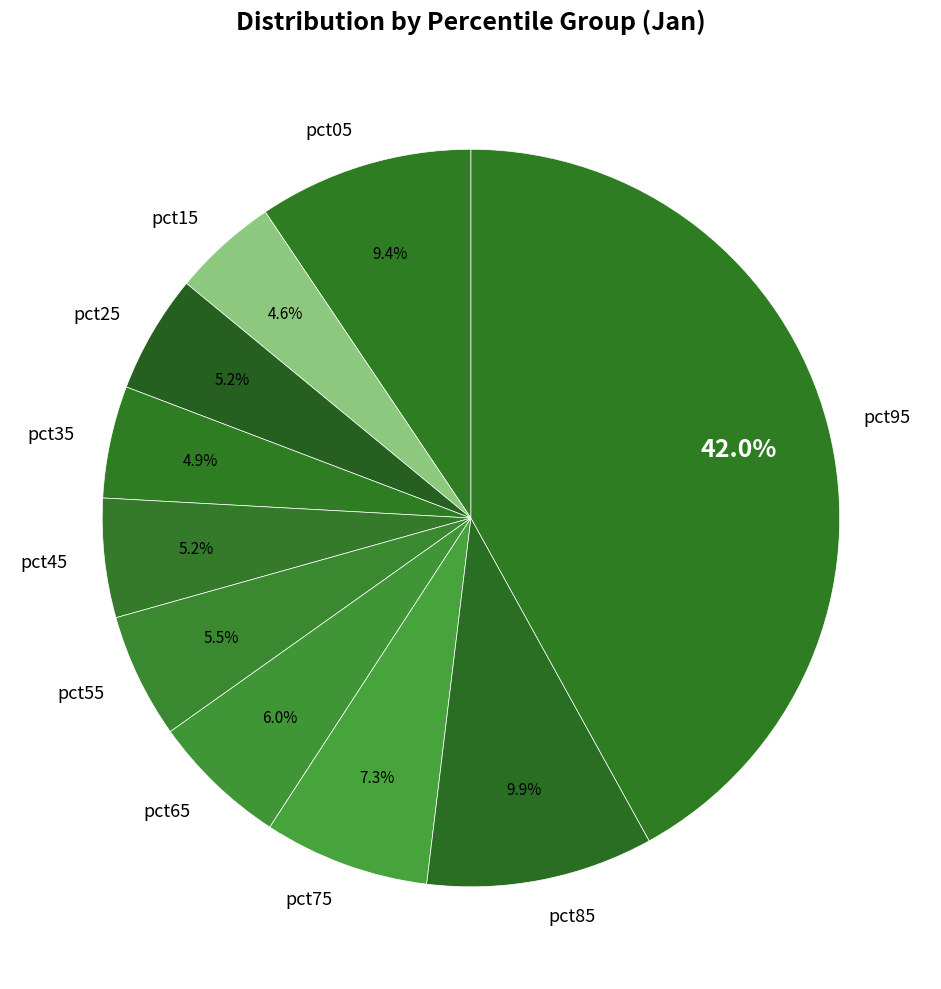

Does any single category account for the majority?

No